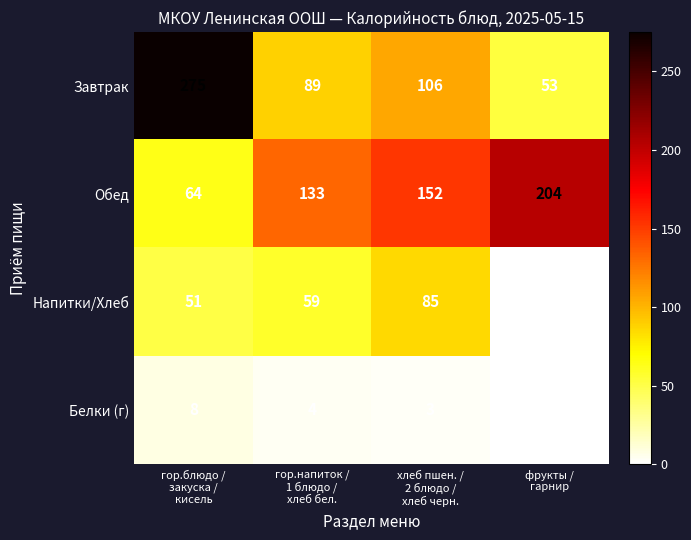

At which category is the sum across all series the highest?

гор.блюдо /
закуска /
кисель